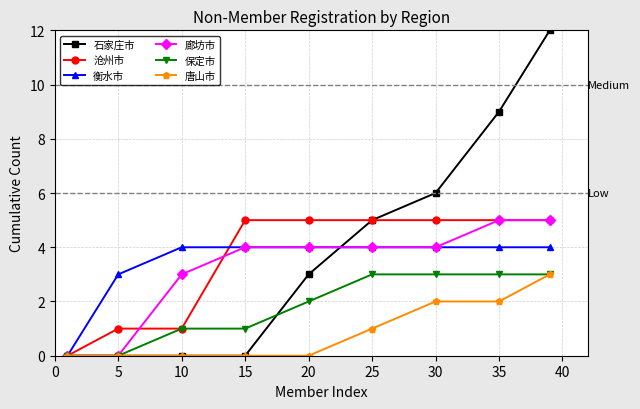

True or false: 石家庄市 has more than 2 interior local peaks.

False